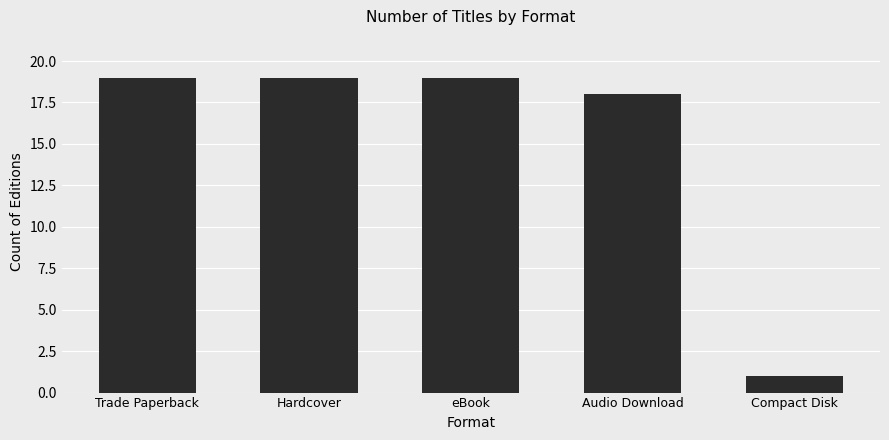

The chart shows a value of 31 at Trade Paperback. True or false?

False